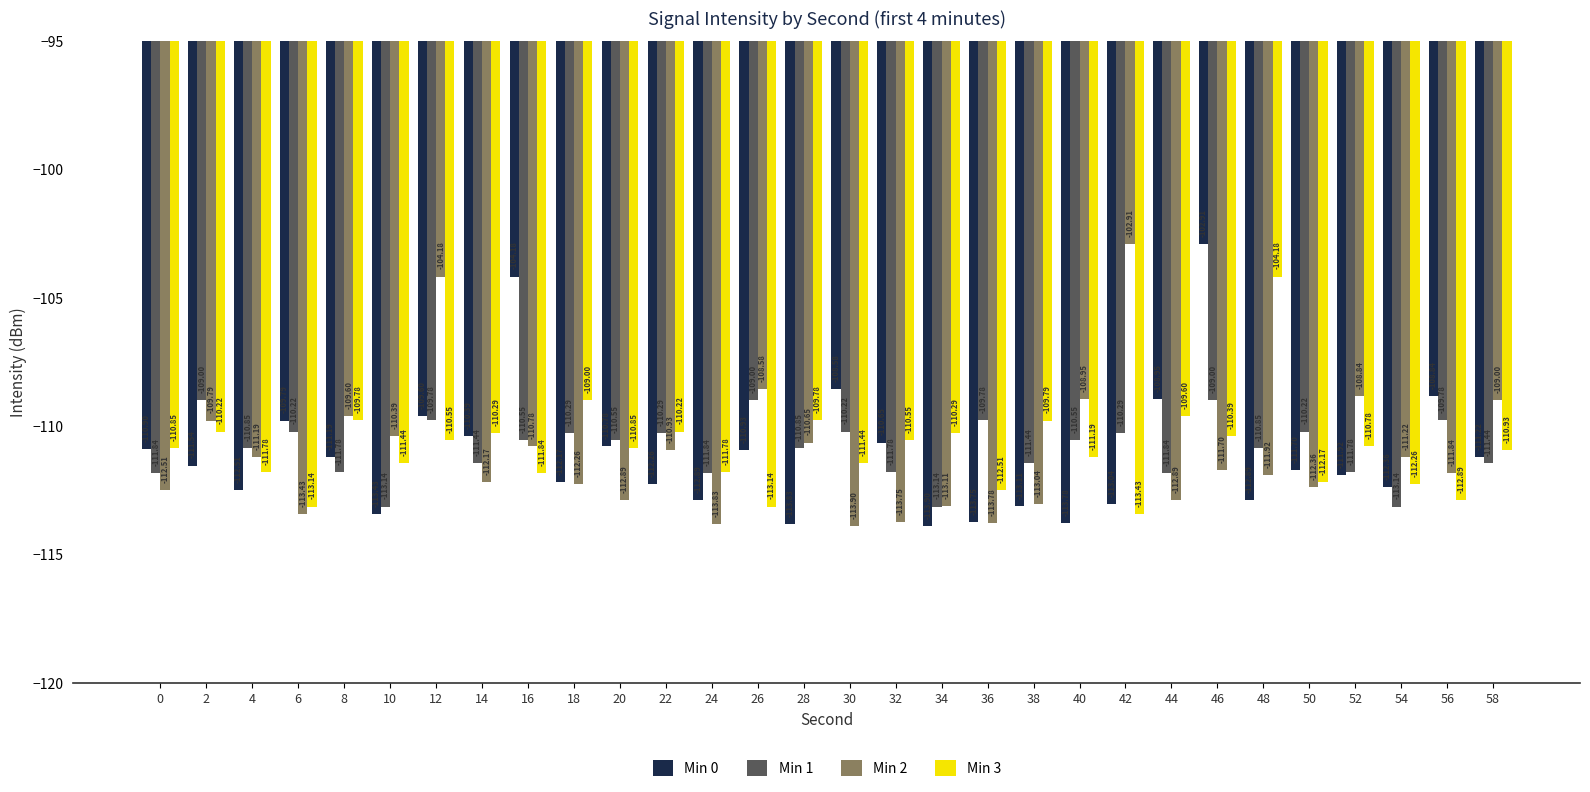

At which category is the sum across all series the highest?

46